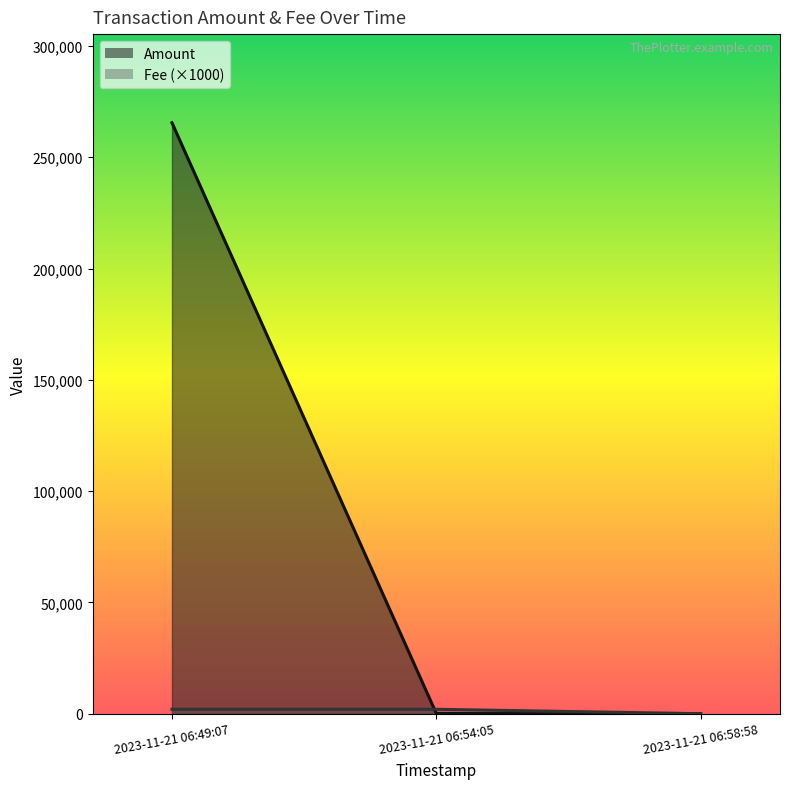

What is the difference between the maximum and second lowest values in the Amount series?

265407.2